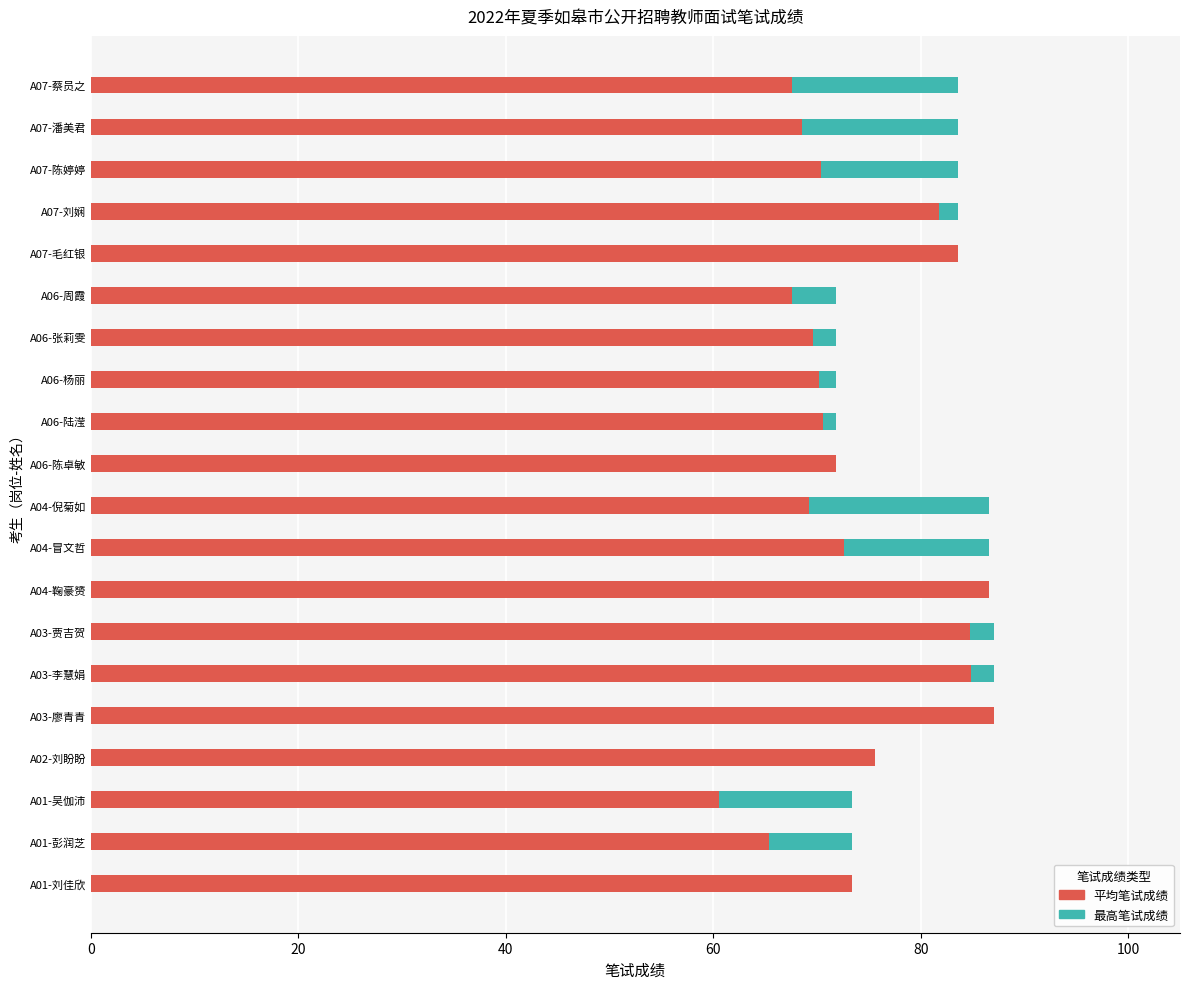

How many bars are there in total?

40